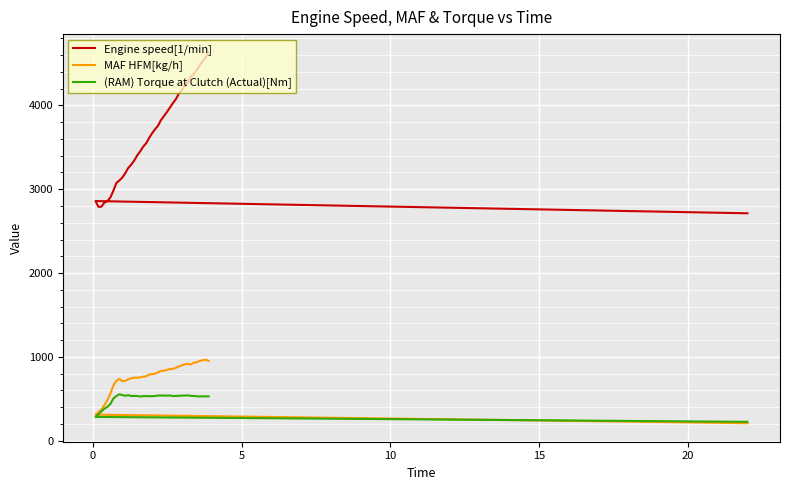

What is the highest value of the (RAM) Torque at Clutch (Actual)[Nm] series?

553.6